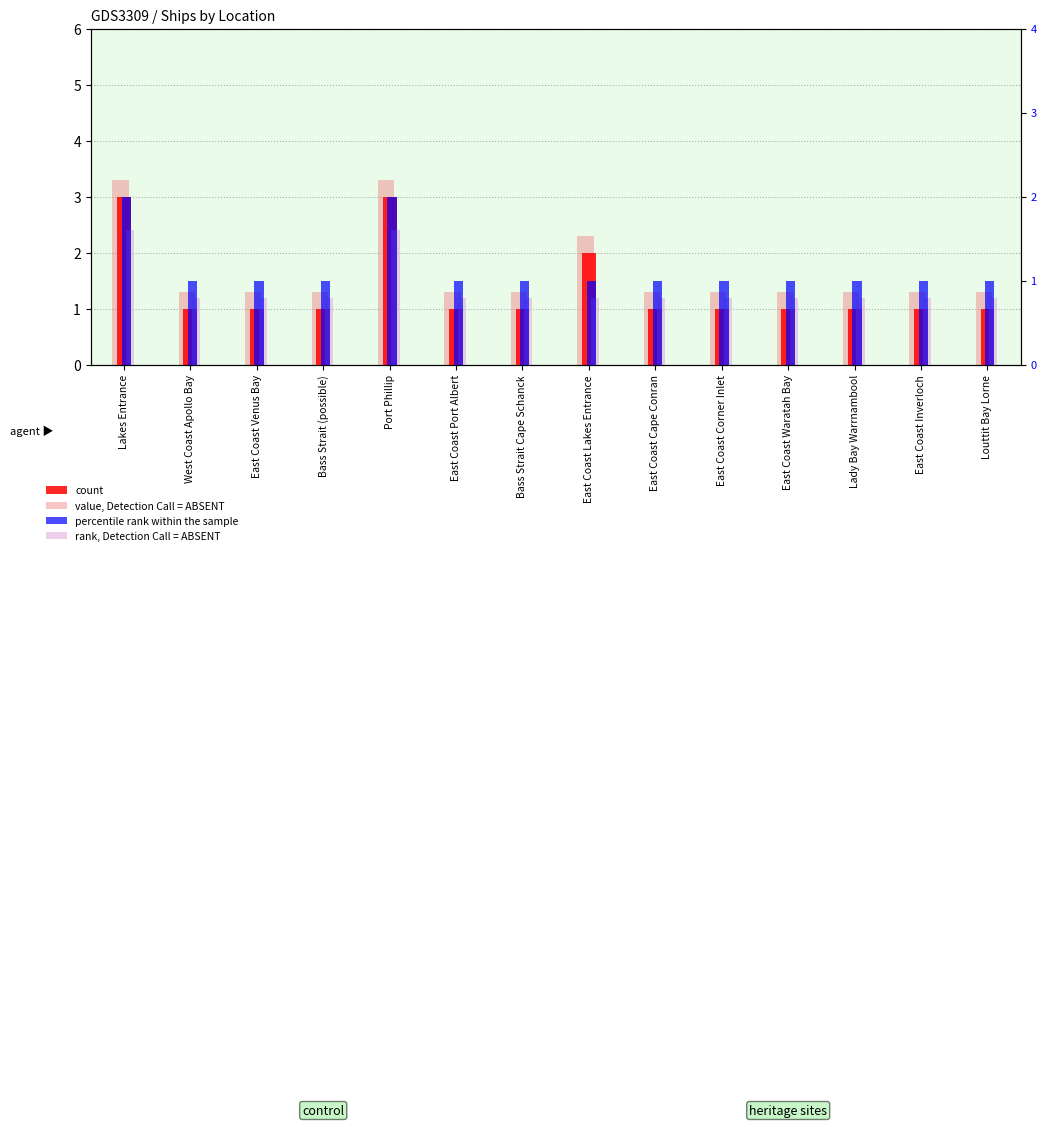

List the series in order of their overall mean, highest first.

value, Detection Call = ABSENT, count, percentile rank within the sample, rank, Detection Call = ABSENT